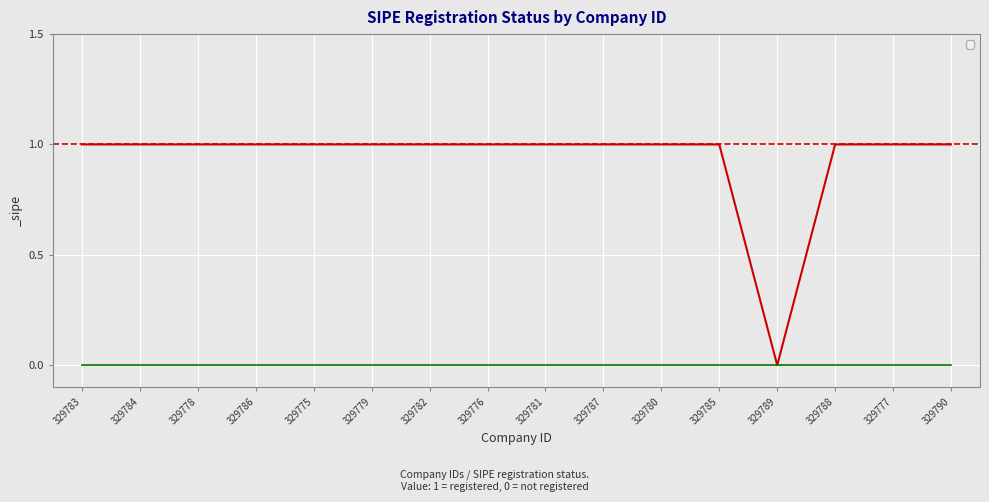

The value at 329784 is 2. True or false?

False